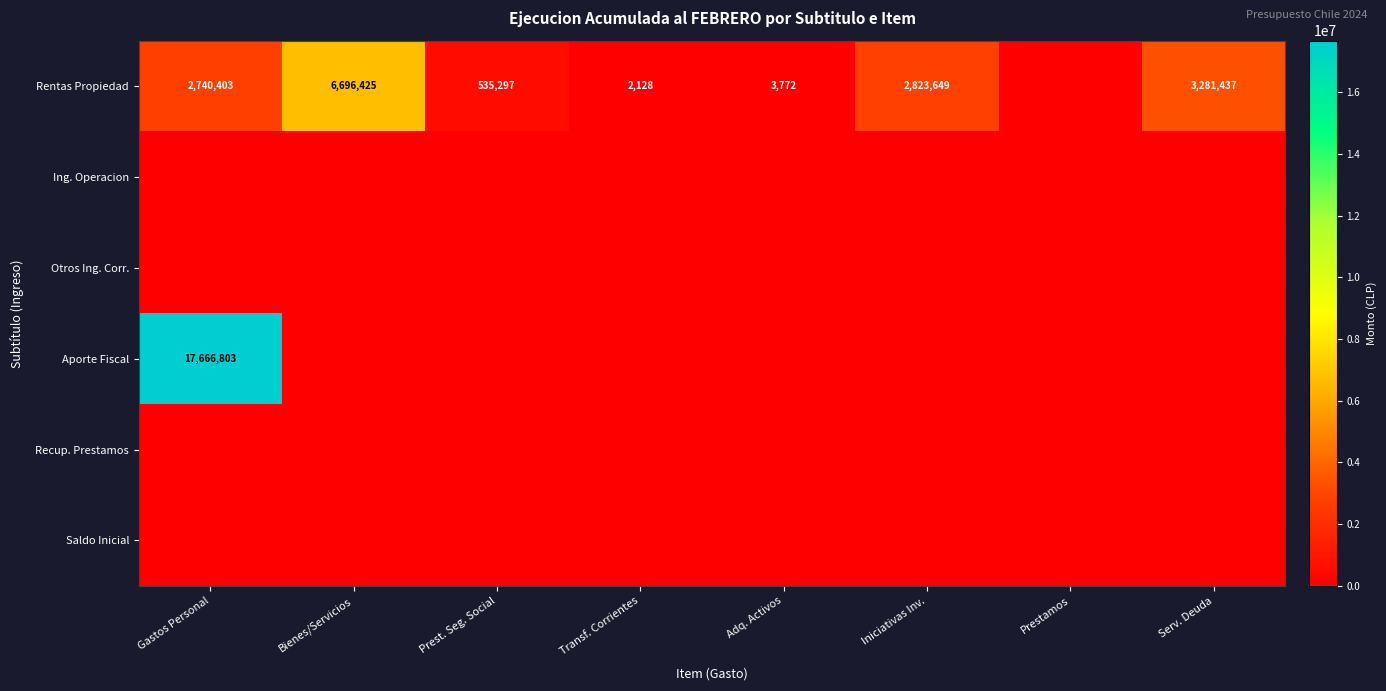

At how many categories does at least one series exceed 10017966?

1